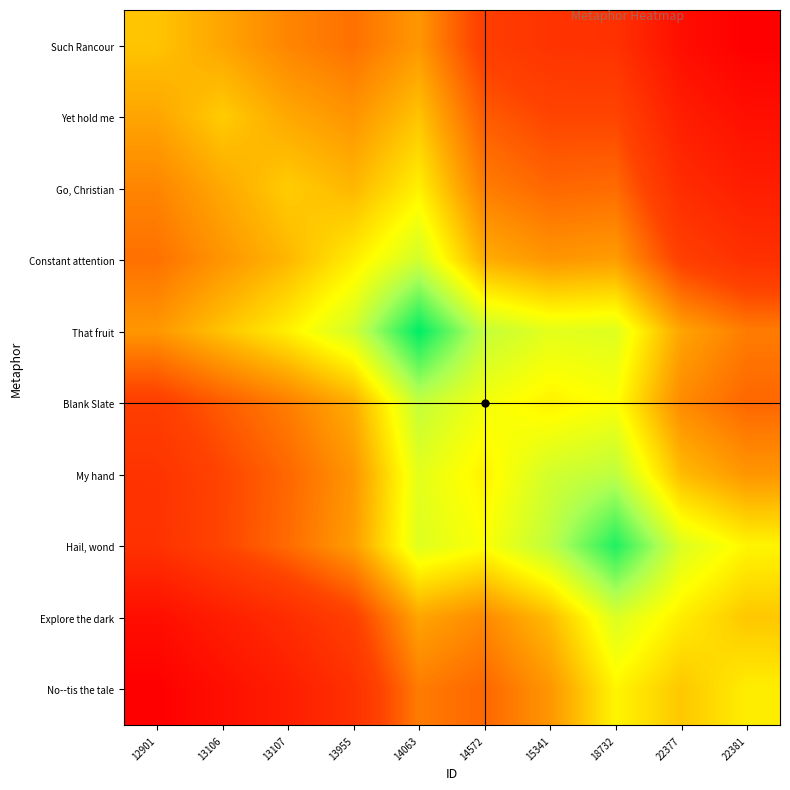

What is the smallest value displayed?

2003.2